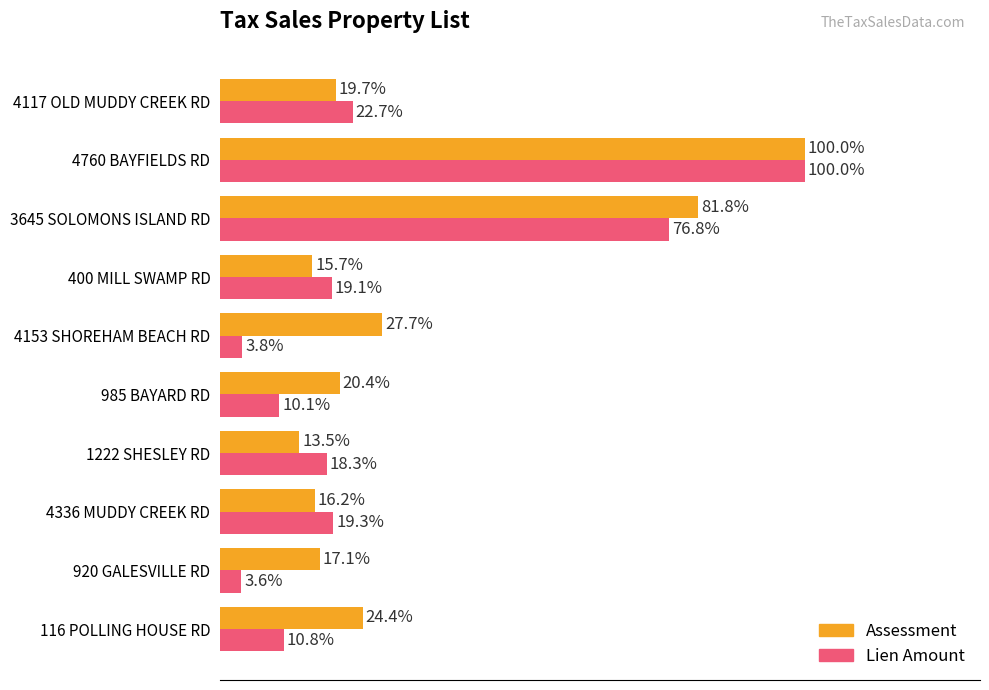

At which category is the sum across all series the highest?

4760 BAYFIELDS RD